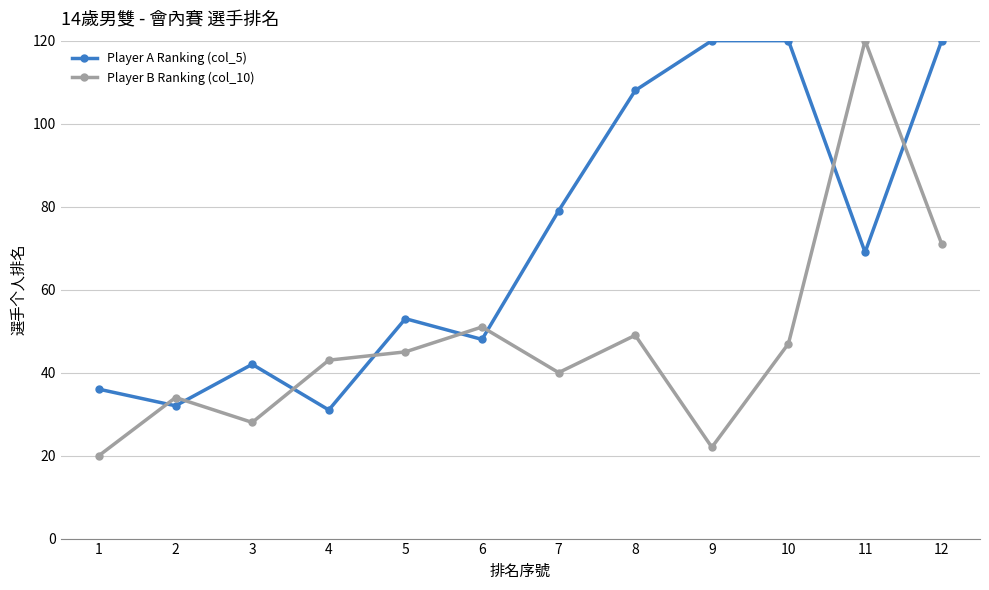

What is the difference between the second highest and second lowest values in the Player A Ranking (col_5) series?

88